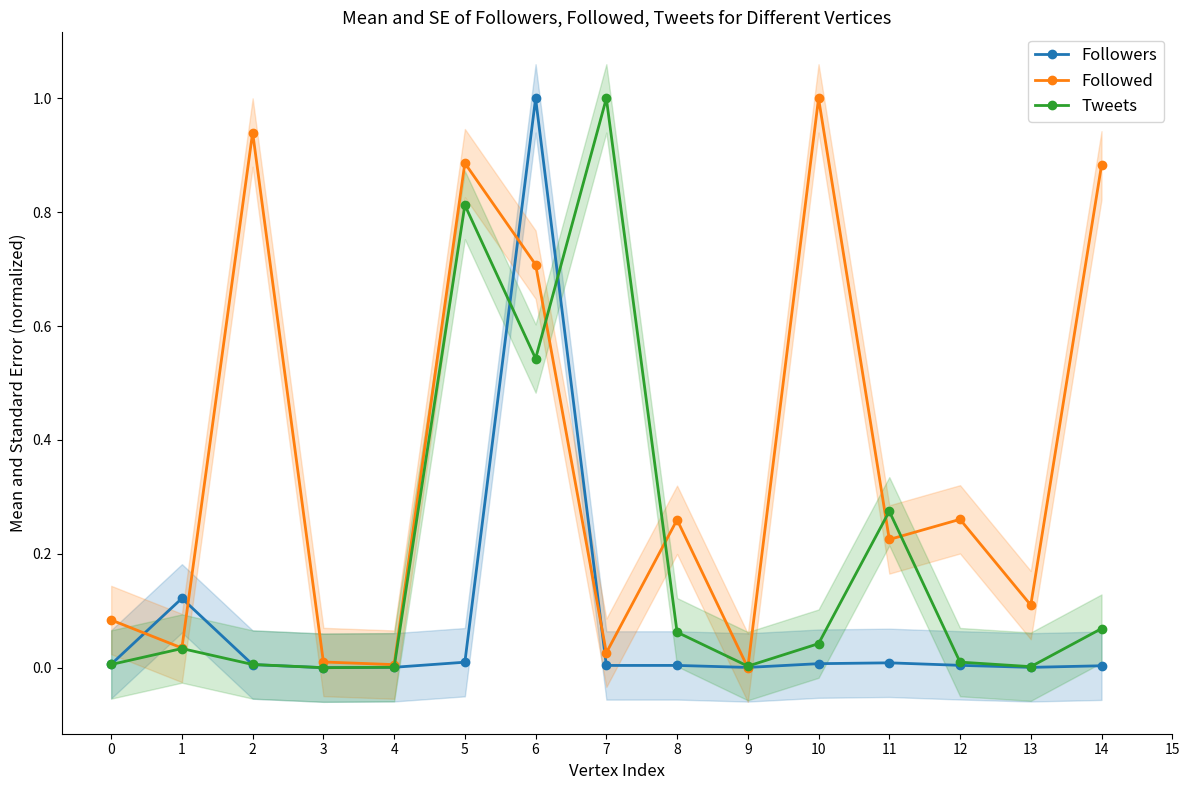

At which category is the sum across all series the highest?

6